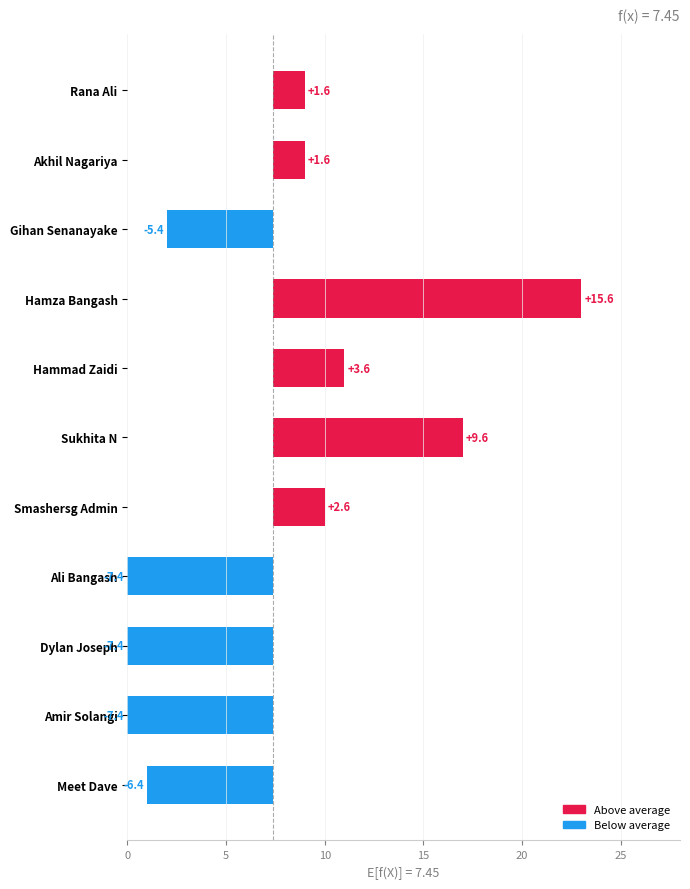

Does the chart contain any negative values?

Yes